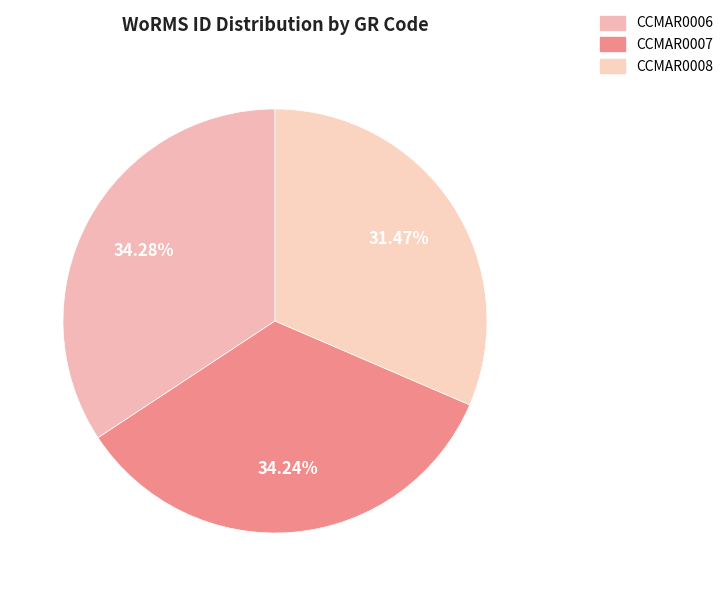

Do CCMAR0007 and CCMAR0006 together represent more than half of the pie?

Yes